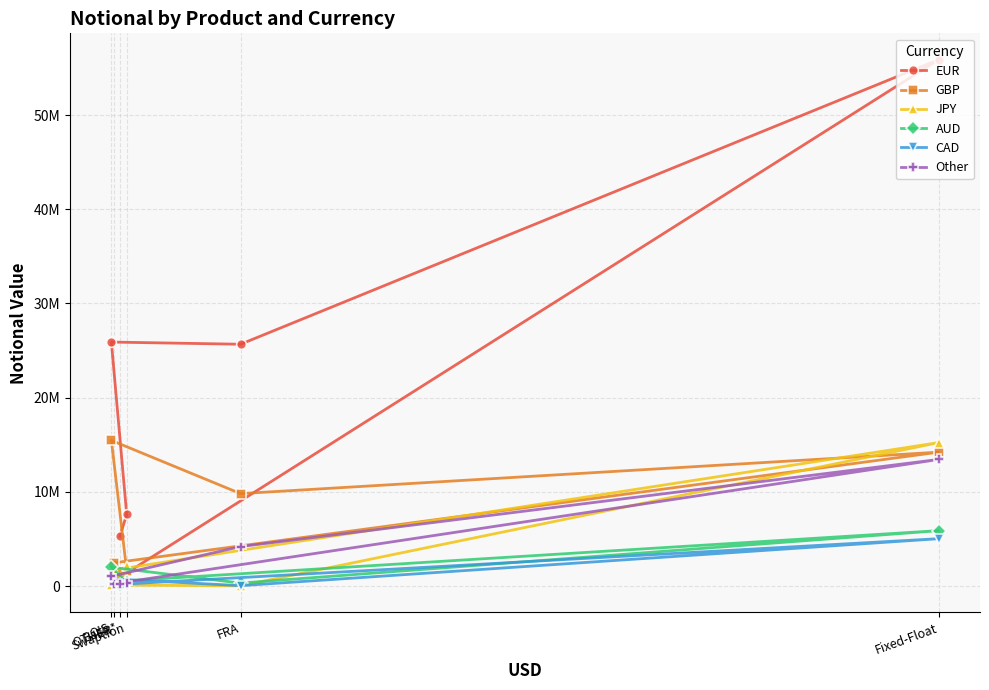

In CAD, how many points are lower than both neighbors (excluding endpoints)?

2